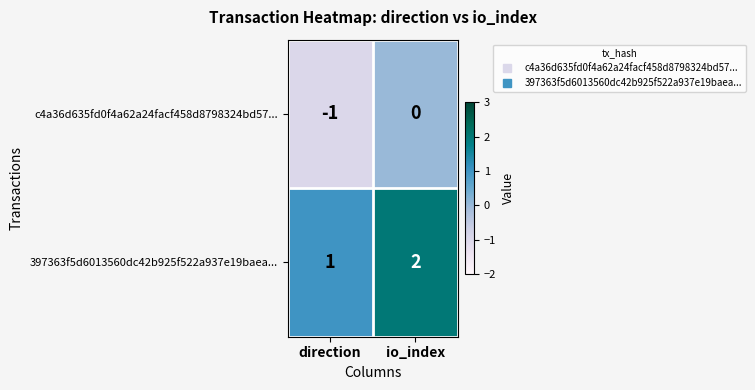

Is it true that 397363f5d6013560dc42b925f522a937e19baea... equals 2 at direction?

False